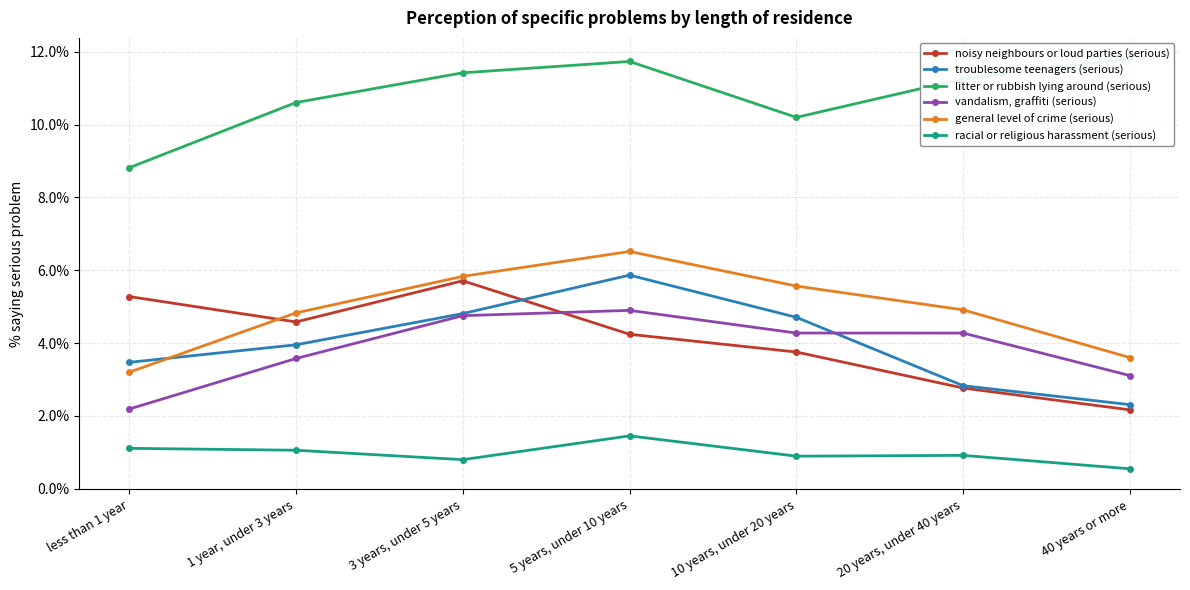

What is the lowest value of the litter or rubbish lying around (serious) series?

8.8